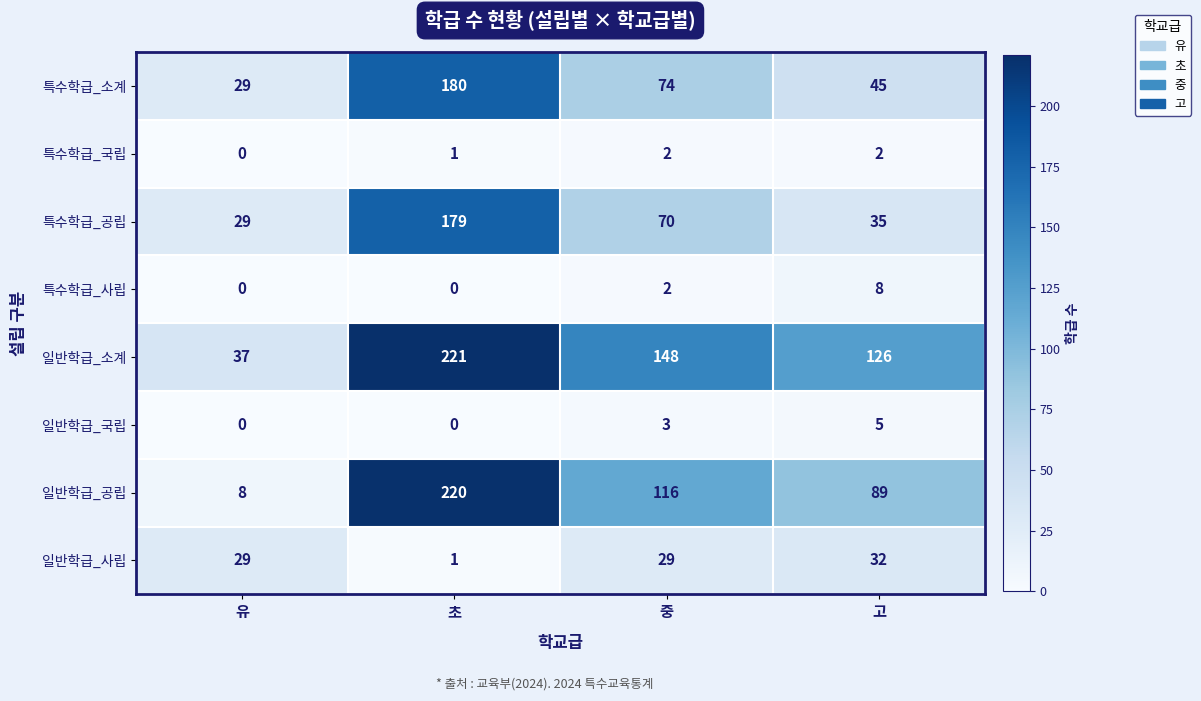

Which series changed the most between 중 and 고?

특수학급_공립